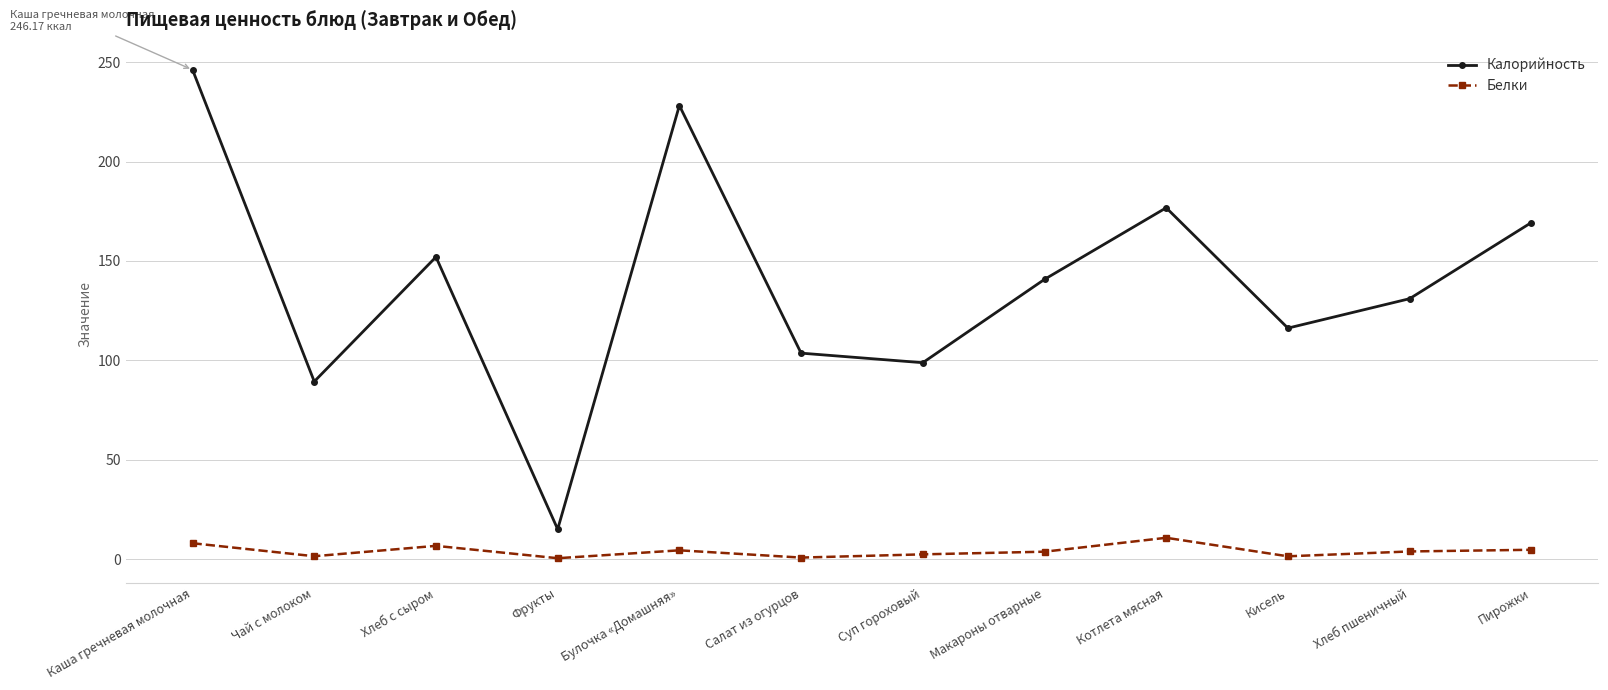

What is the label of the 1st point from the right?

Пирожки